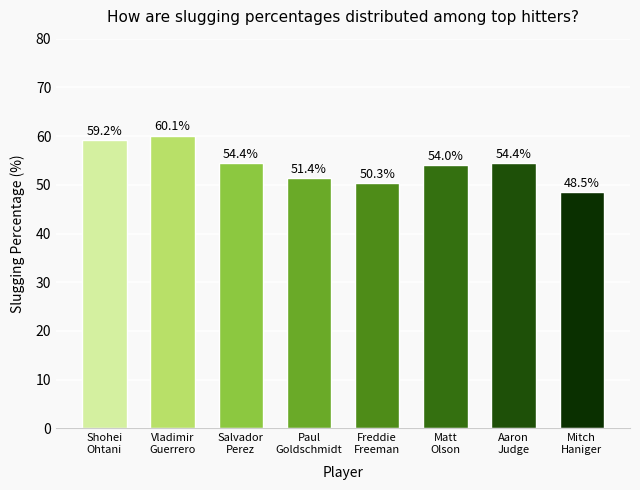

How many series are shown in this chart?

1